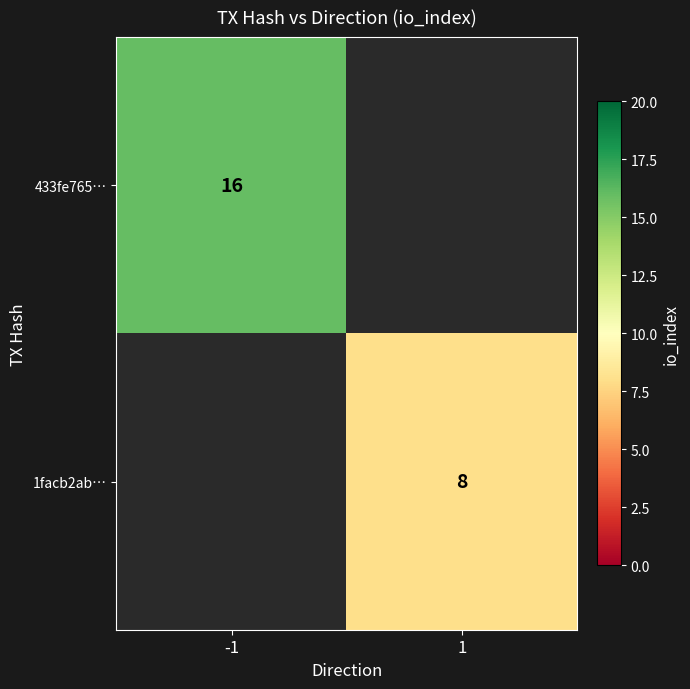

How many distinct data groups are displayed?

2